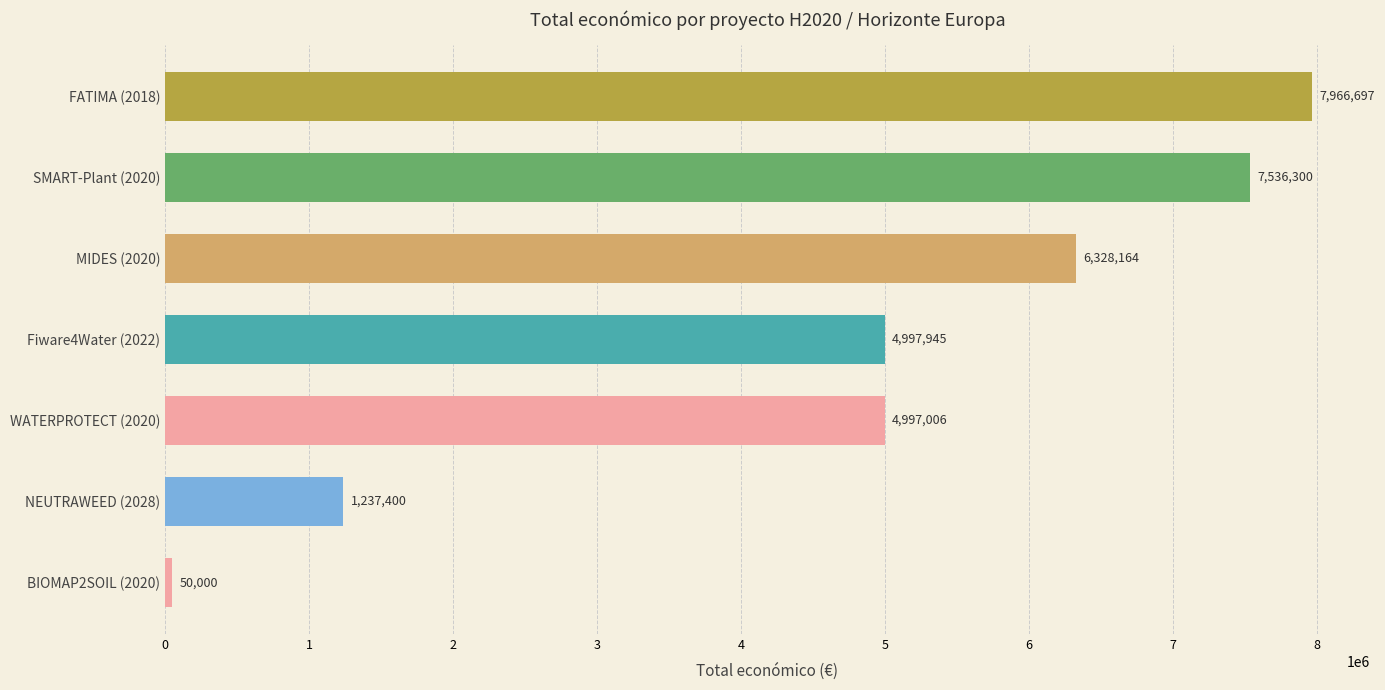

Rank the categories by value from highest to lowest.

FATIMA (2018), SMART-Plant (2020), MIDES (2020), Fiware4Water (2022), WATERPROTECT (2020), NEUTRAWEED (2028), BIOMAP2SOIL (2020)